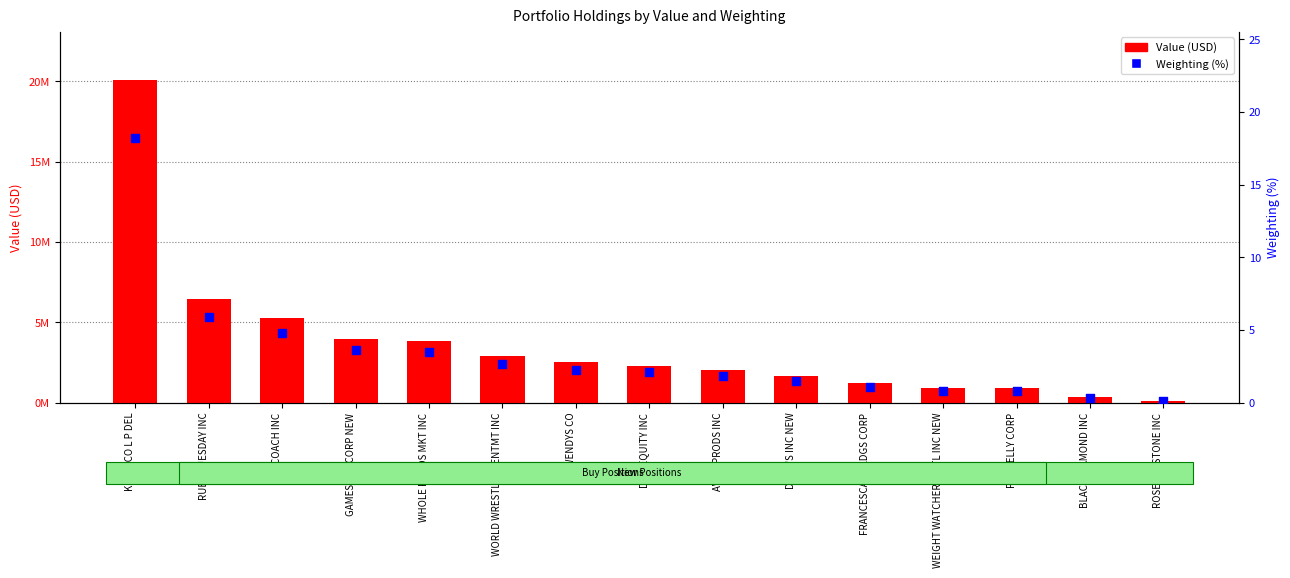

At how many categories does at least one series exceed 14091041?

1